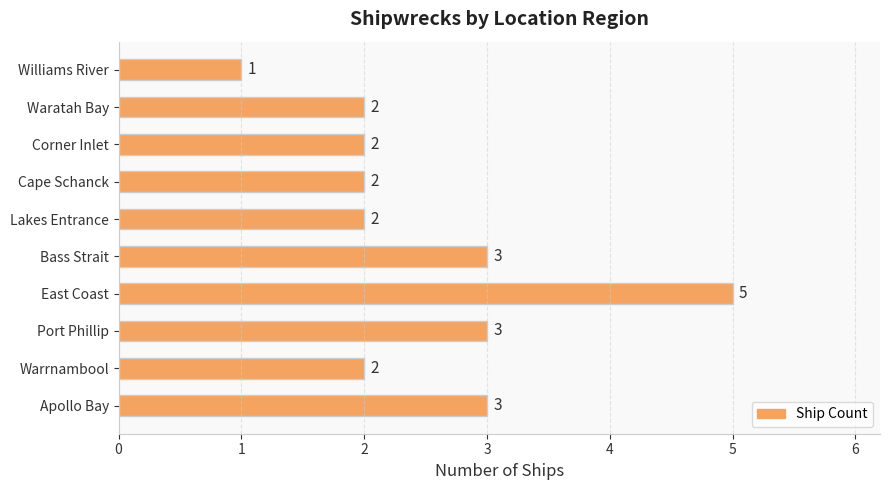

Reading bottom to top, what are all the values shown in this chart?

3	2	3	5	3	2	2	2	2	1